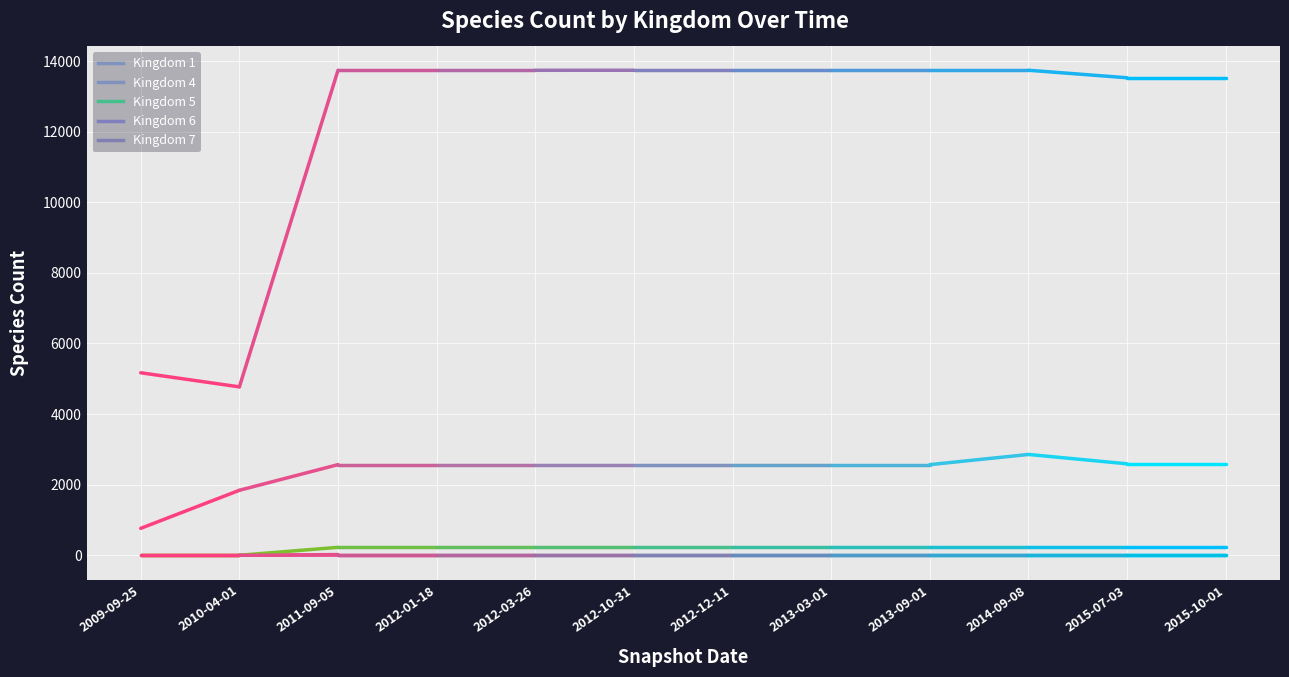

True or false: Kingdom 6 has a value of 13740 at 2012-12-11.

True